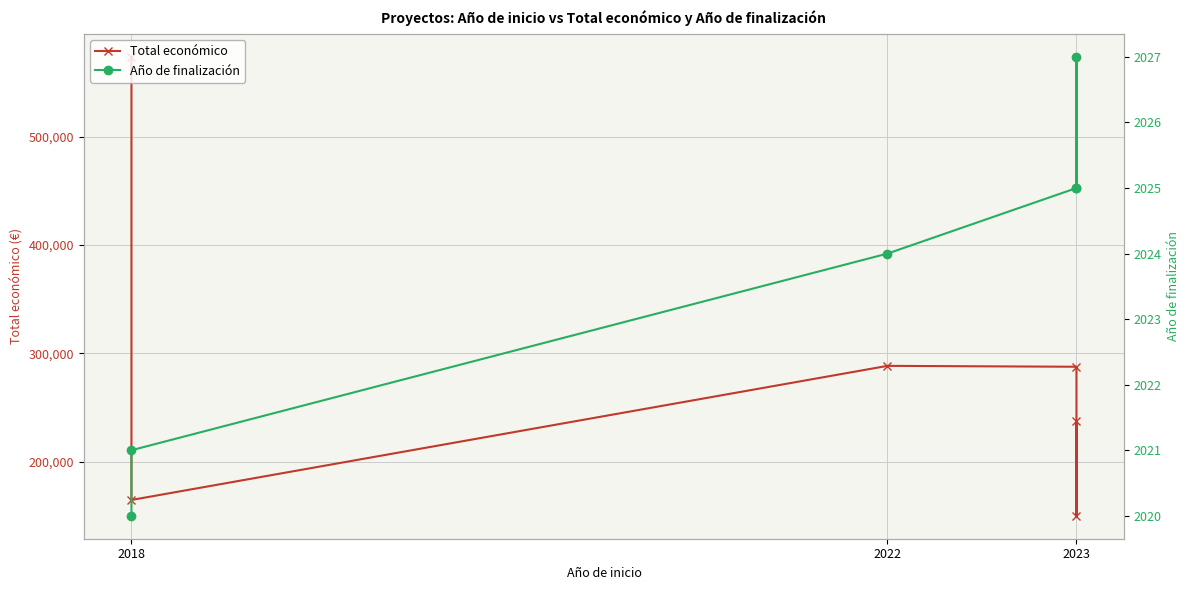

What is the difference between the second highest and minimum values in the Año de finalización series?

5